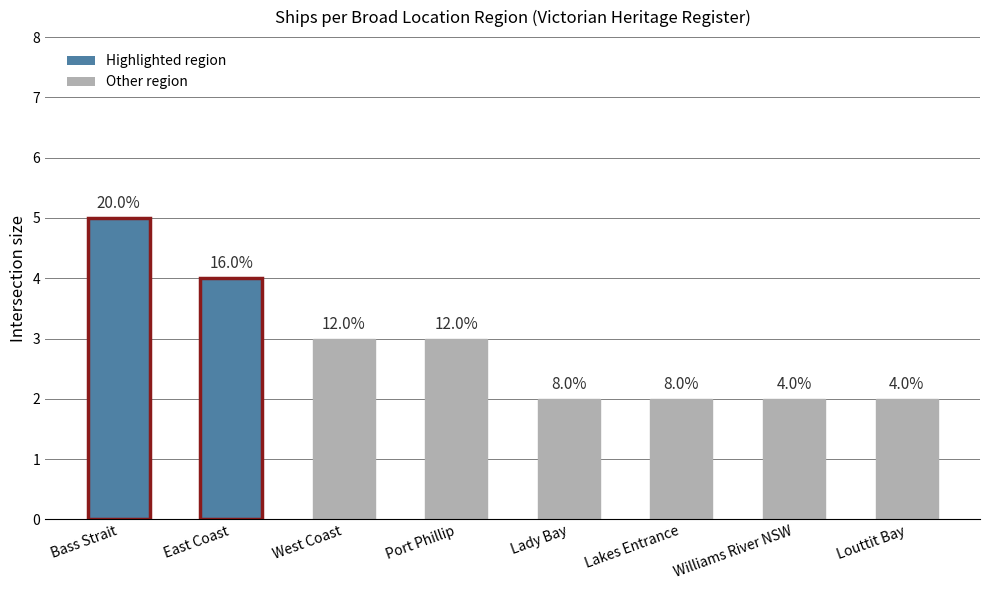

How many bars are there in total?

8